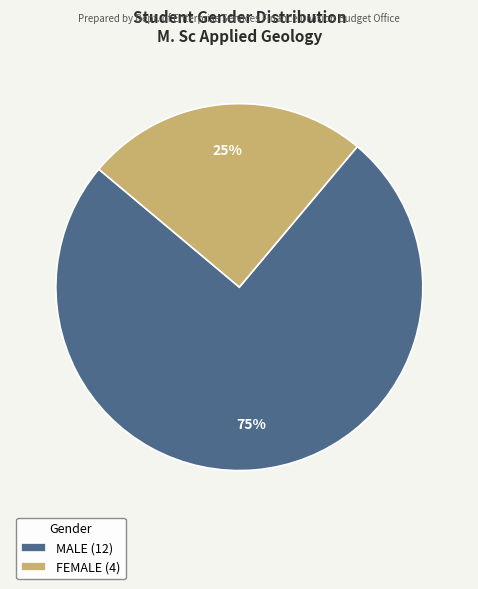

To the nearest percent, what percentage of the pie is MALE?

75%